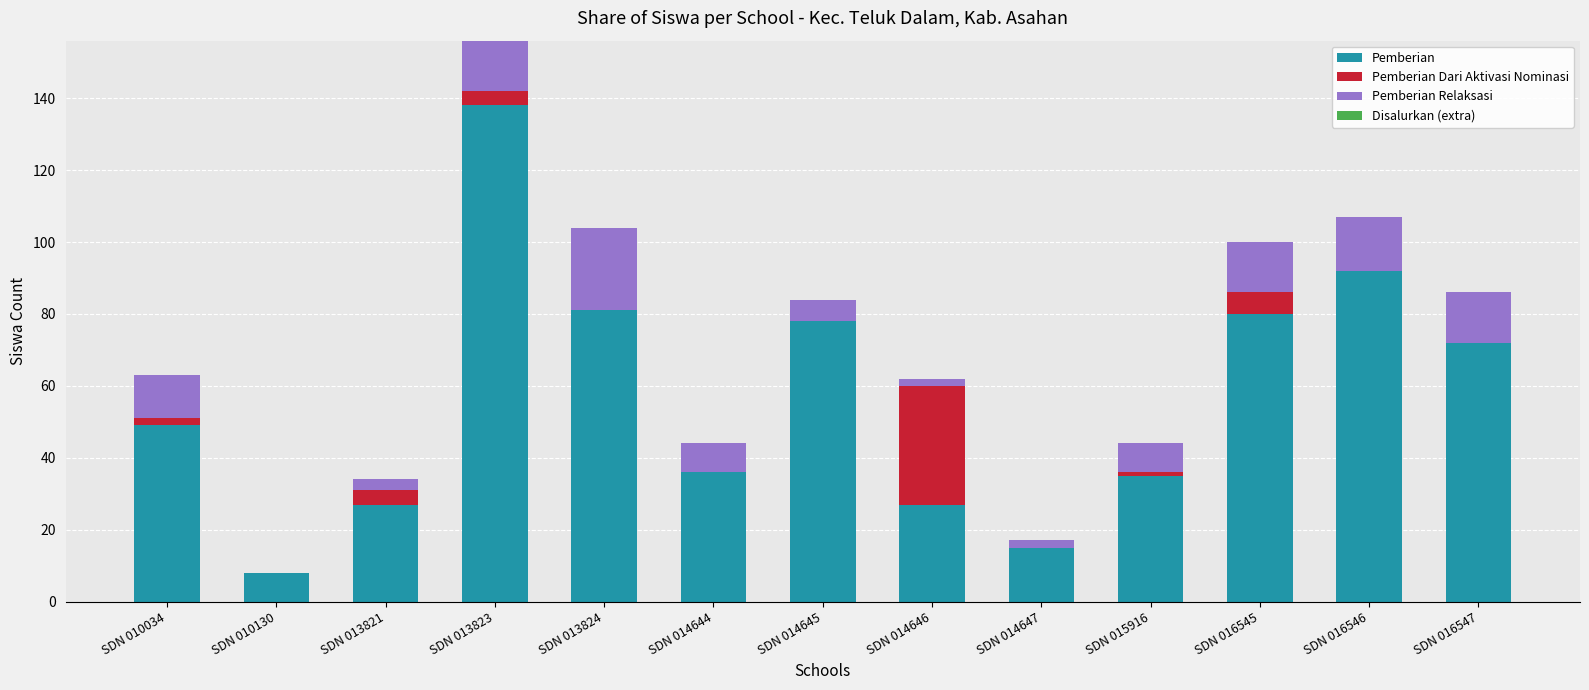

At which category is the sum across all series the highest?

SDN 013823